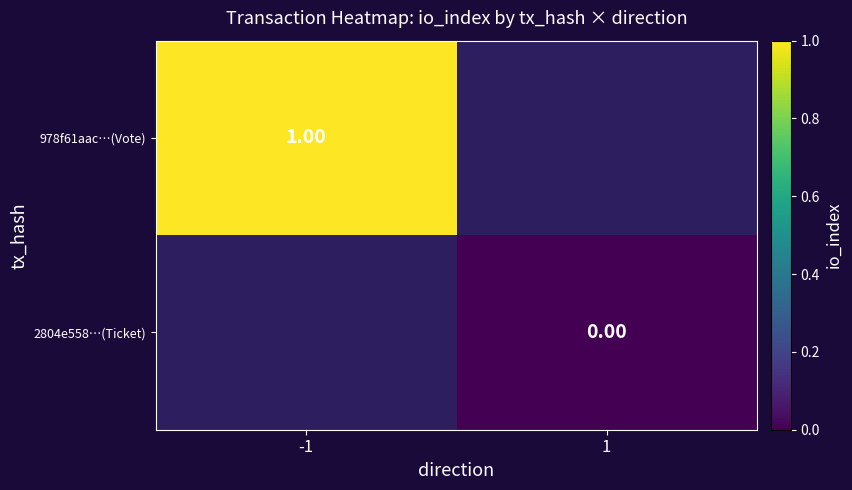

What is the greatest value displayed?

1.0